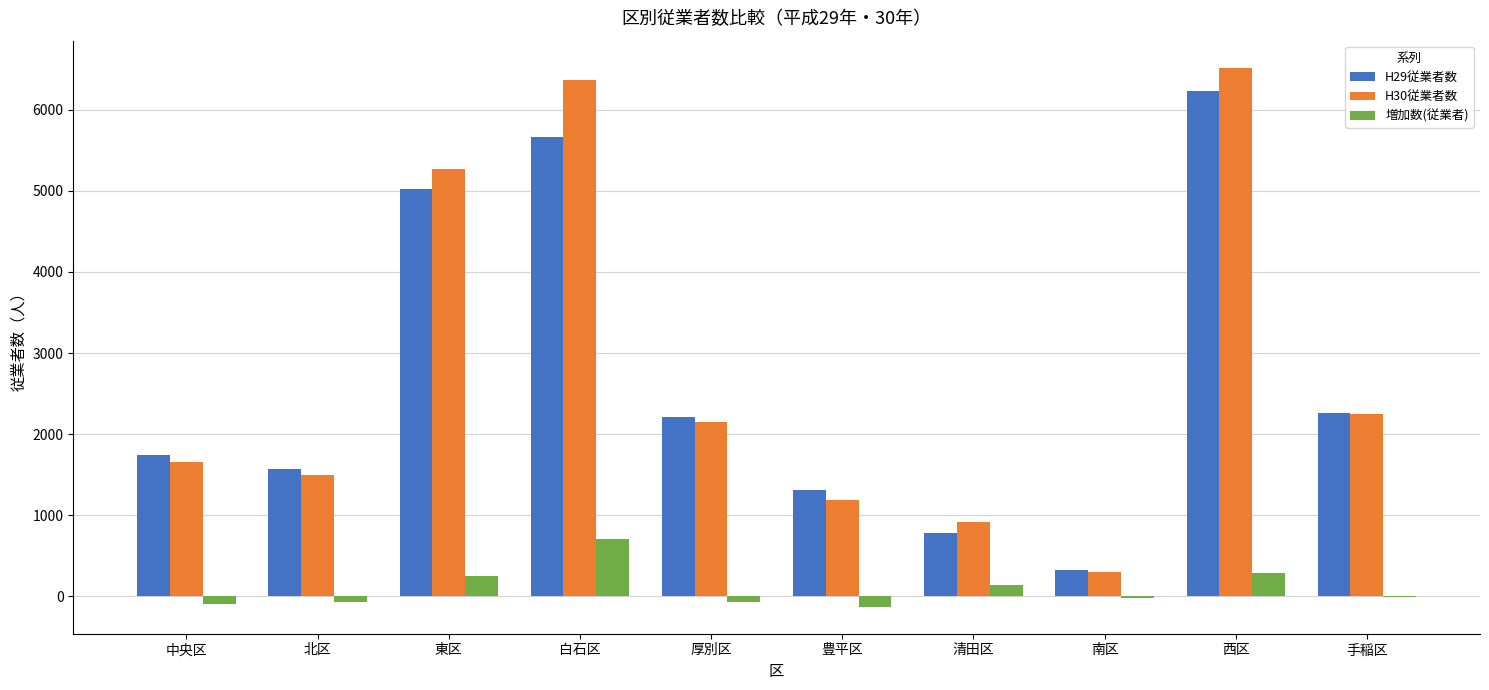

Is the value of H29従業者数 at 厚別区 greater than the value of H30従業者数 at 清田区?

Yes